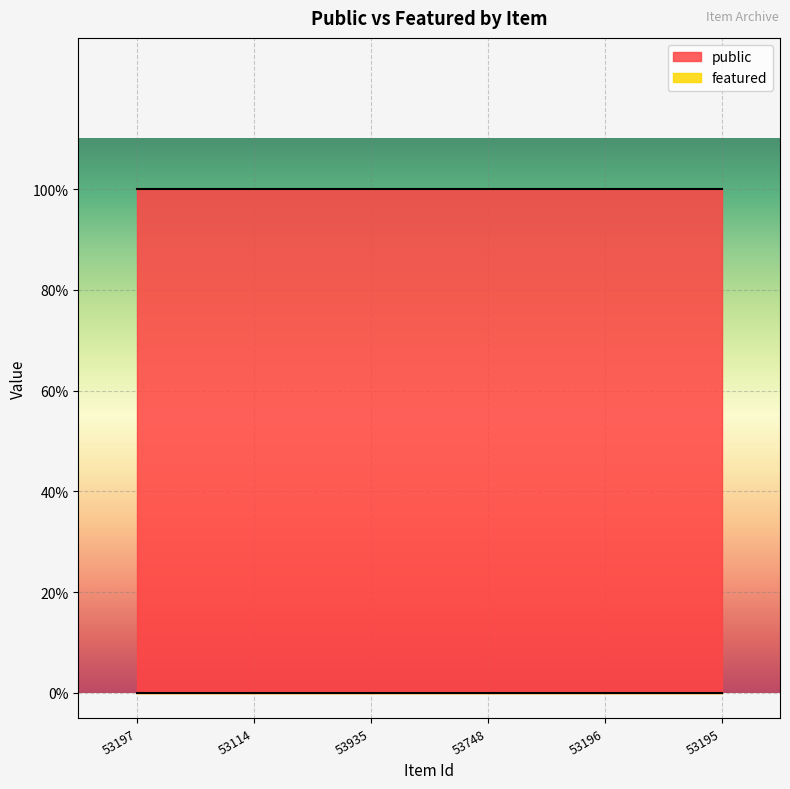

How many series are shown in this chart?

2